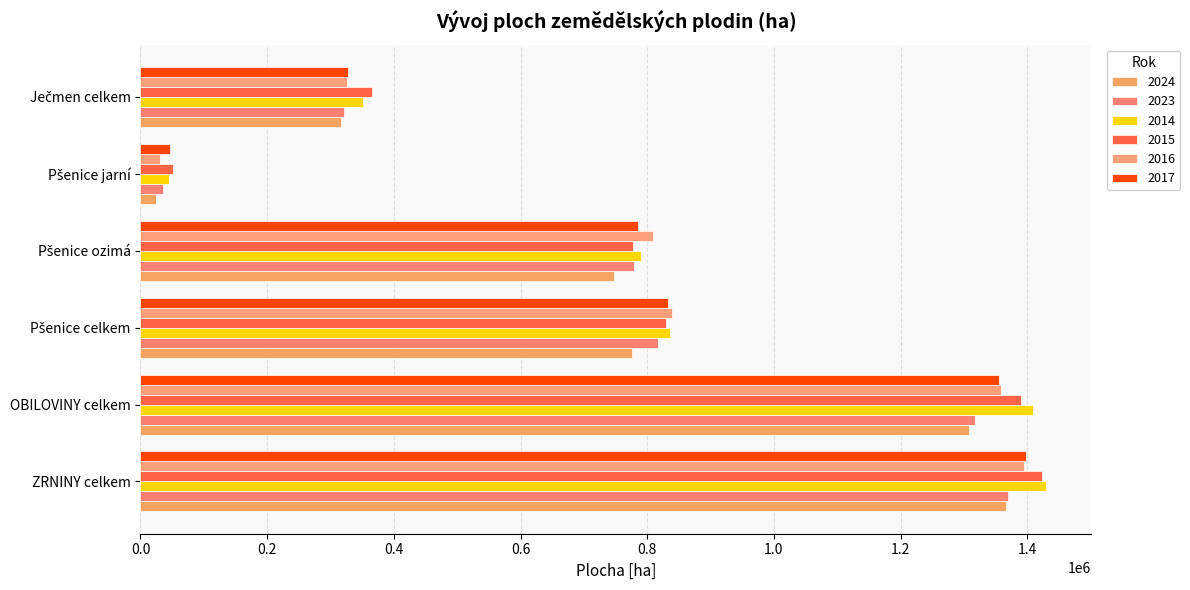

At which label is 2014 closest to 737515?

Pšenice ozimá